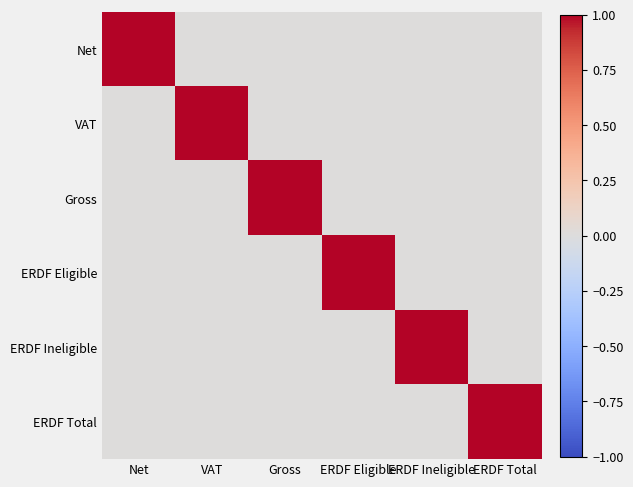

What is the total value across all series at ERDF Total?

1